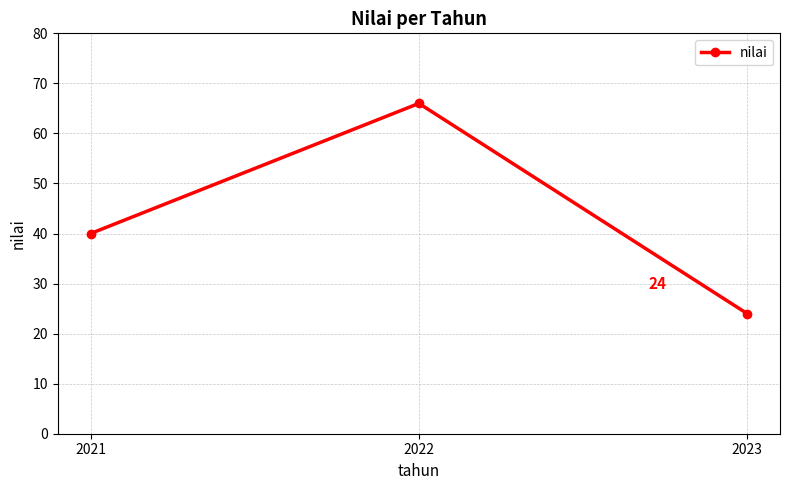

What is the sum of all values?

130